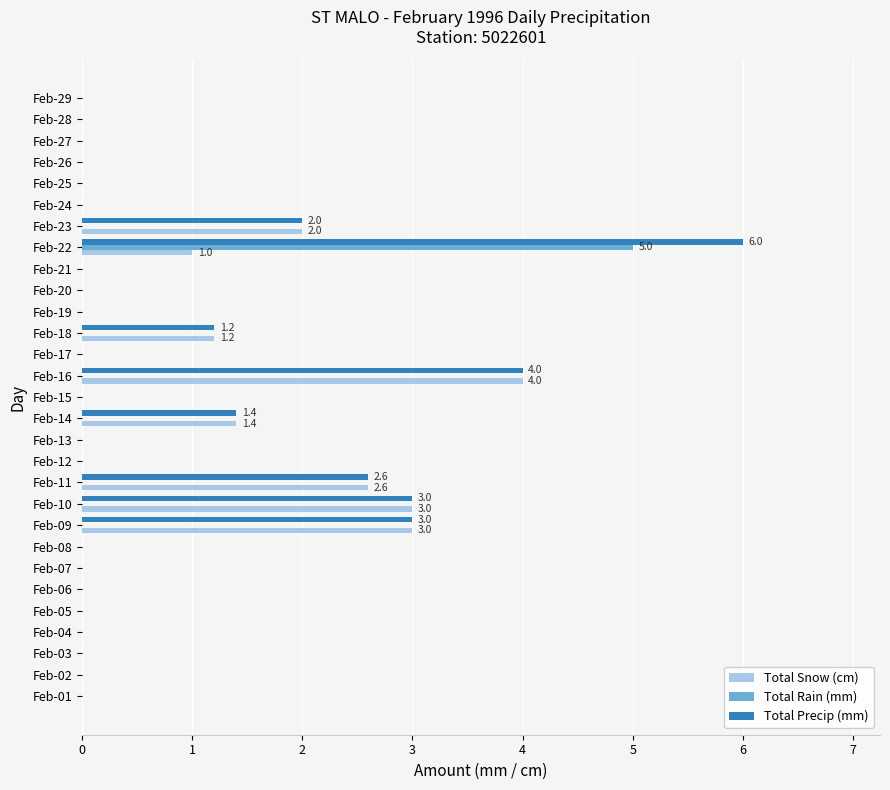

True or false: Total Precip (mm) has a value of 0.0 at Feb-08.

True